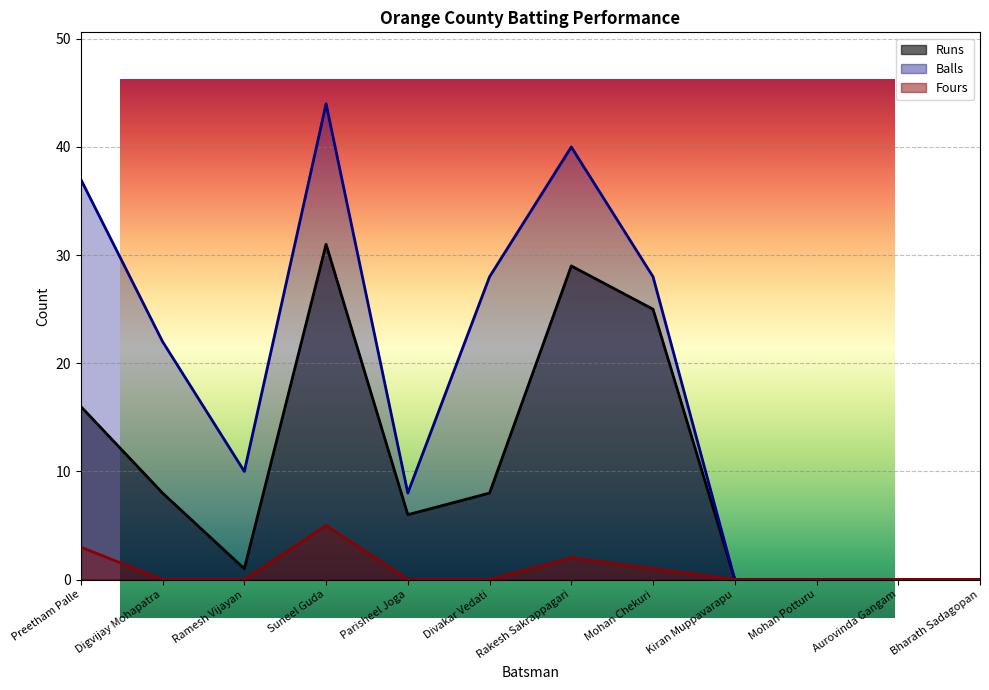

What is the average value of the Fours series?

1